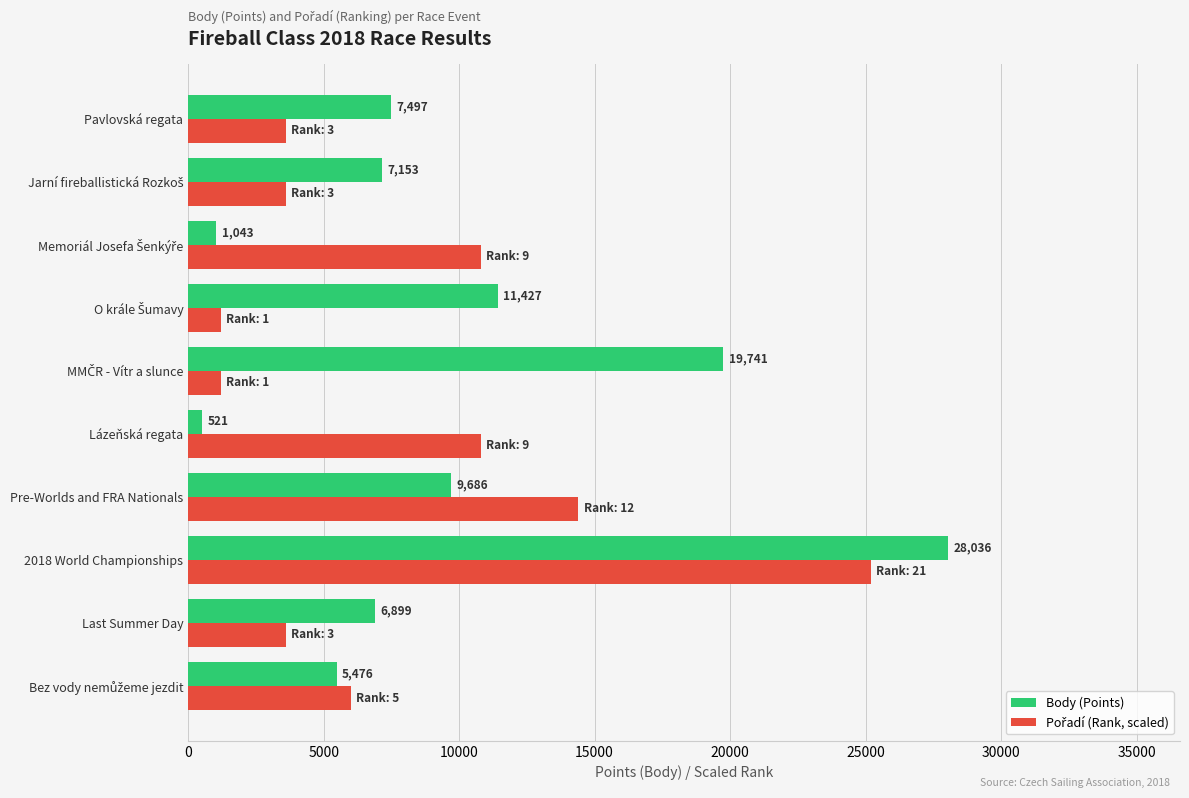

What is the average value of the Body (Points) series?

9748